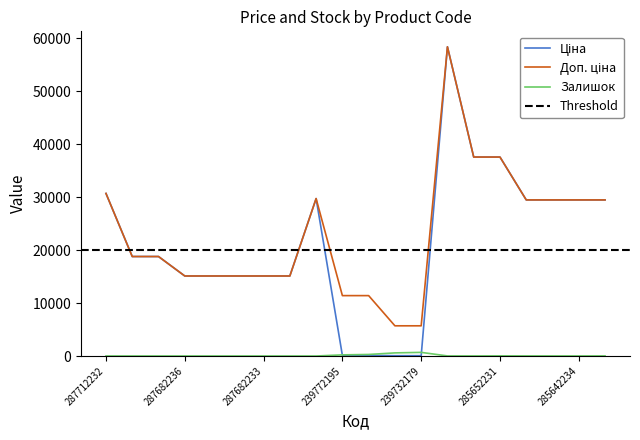

Which has a higher value, 287682236 or 285642233?

285642233